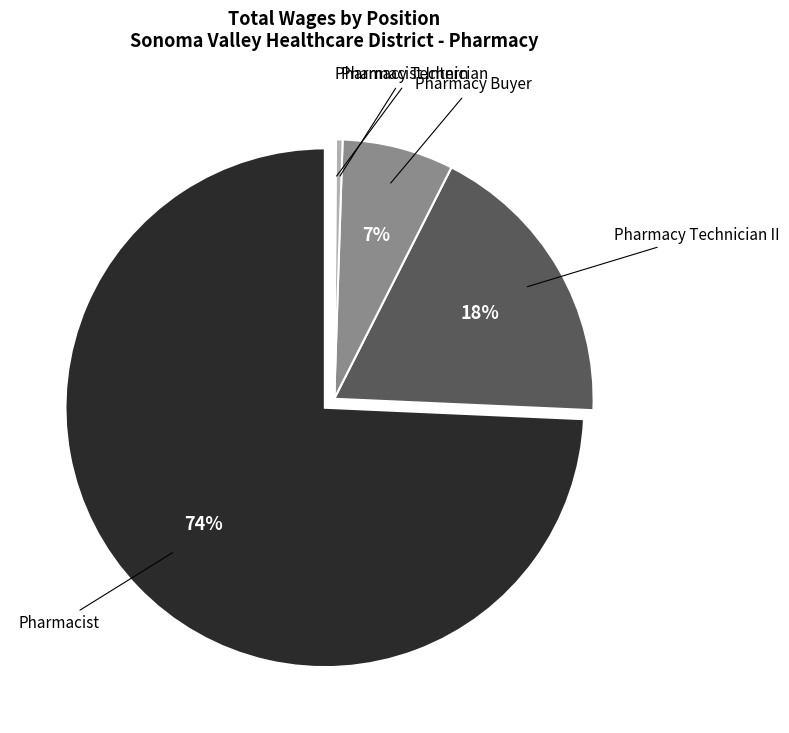

To the nearest percent, what is the average slice percentage?

20%